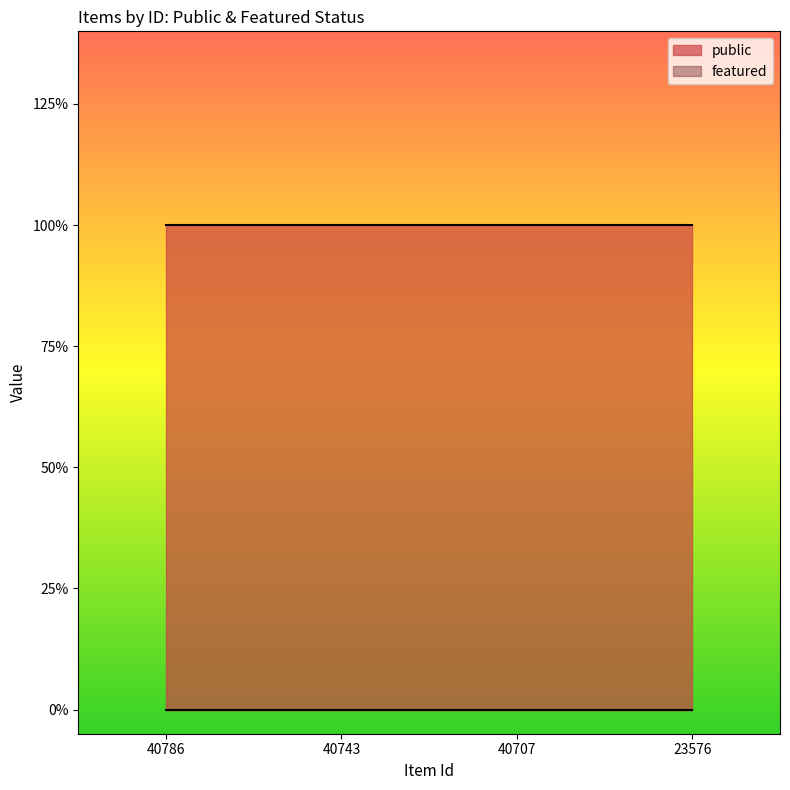

Which category has the lowest value in the public series?

40786